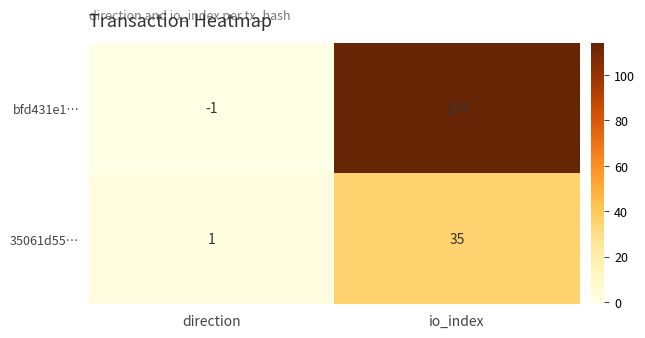

Where is bfd431e1… nearest to the value 56?

direction